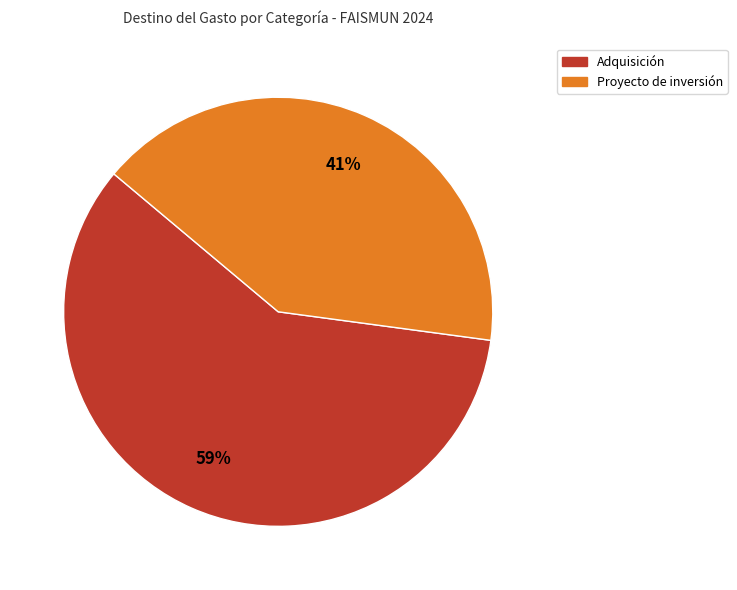

Does any single category account for the majority?

Yes